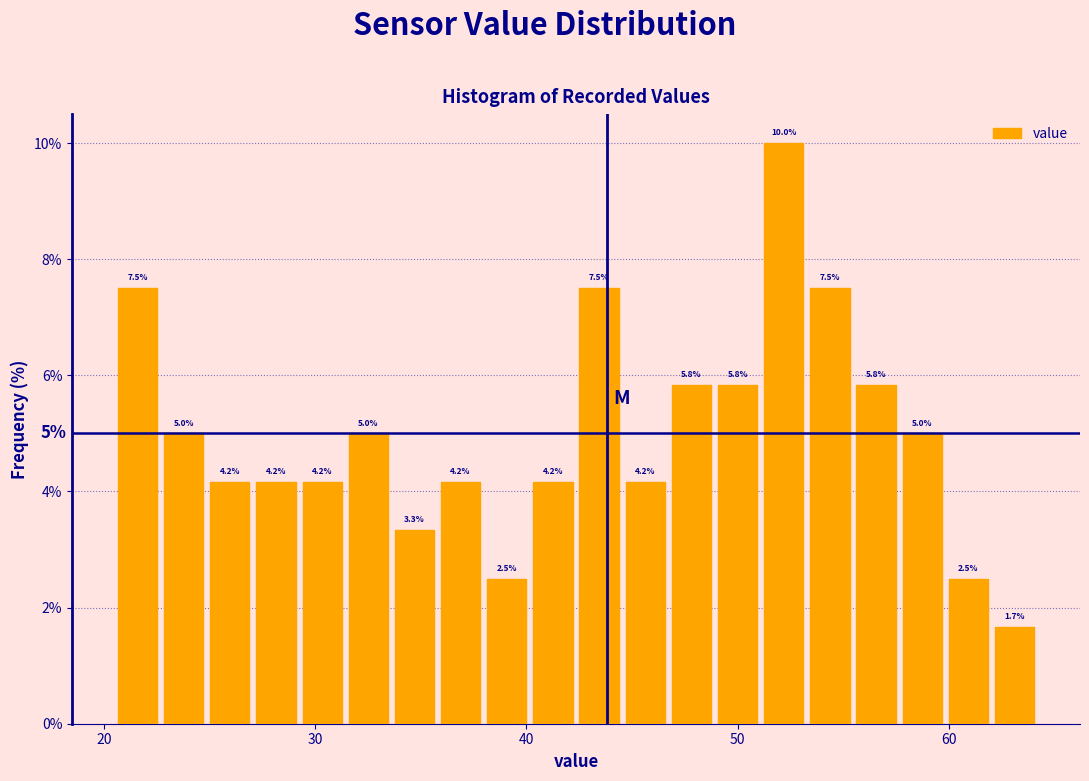

Around what value on the x-axis is the tallest bar? Give the approximate position of its centre, as read against the axis.

52